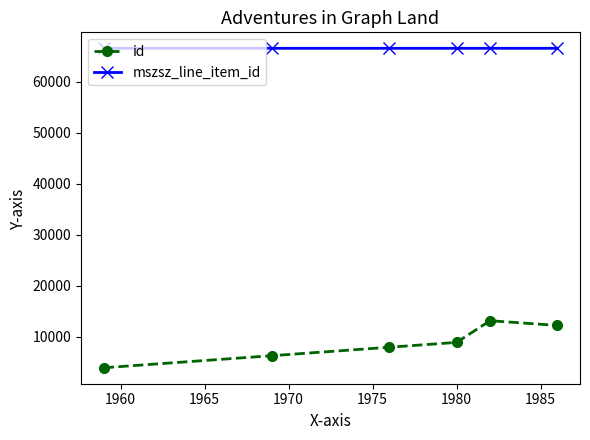

What is the sum of all id values?

52197